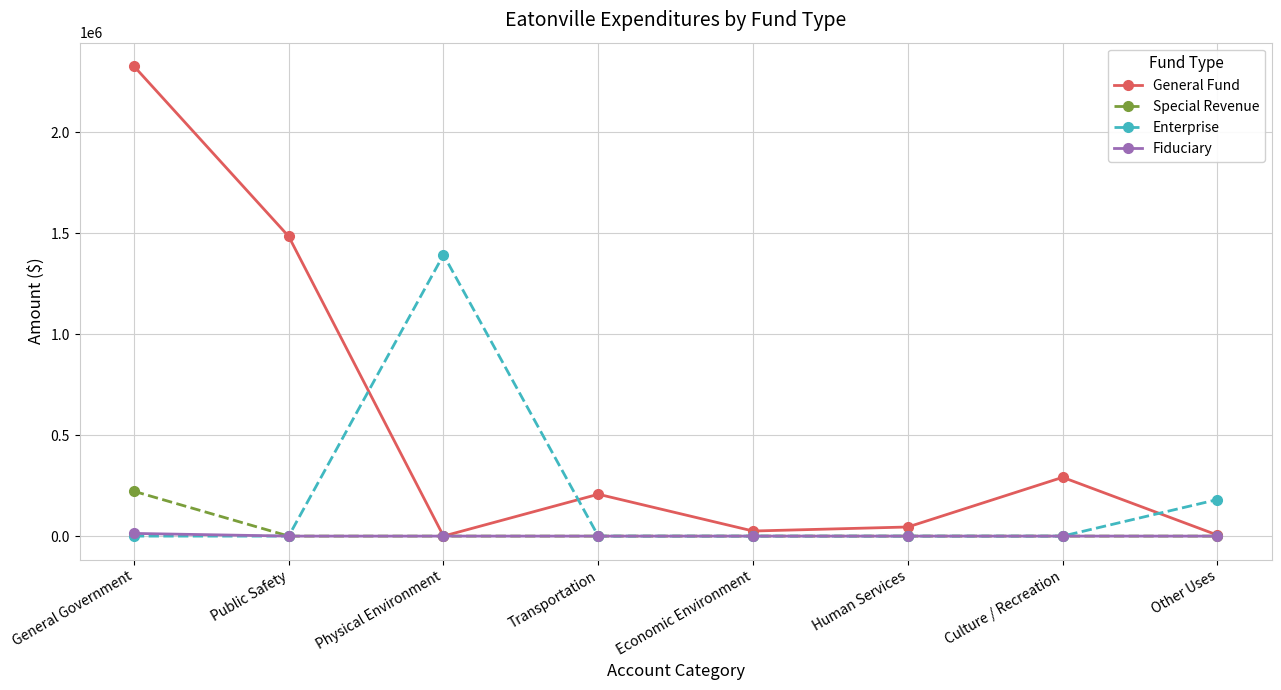

Does the chart display data point markers on the line(s)?

Yes